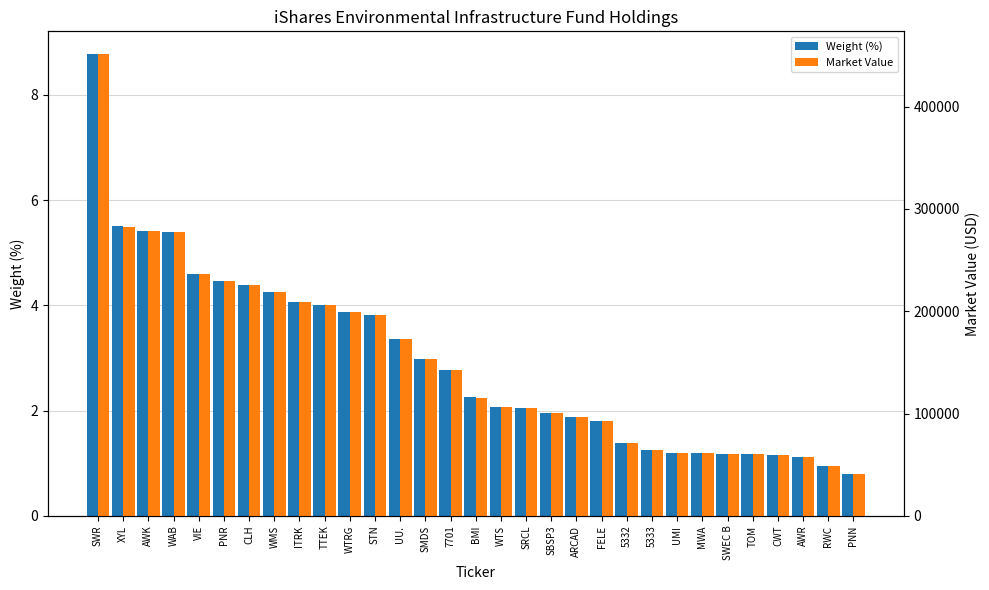

Between BMI and PNN, which series saw the biggest shift?

Market Value